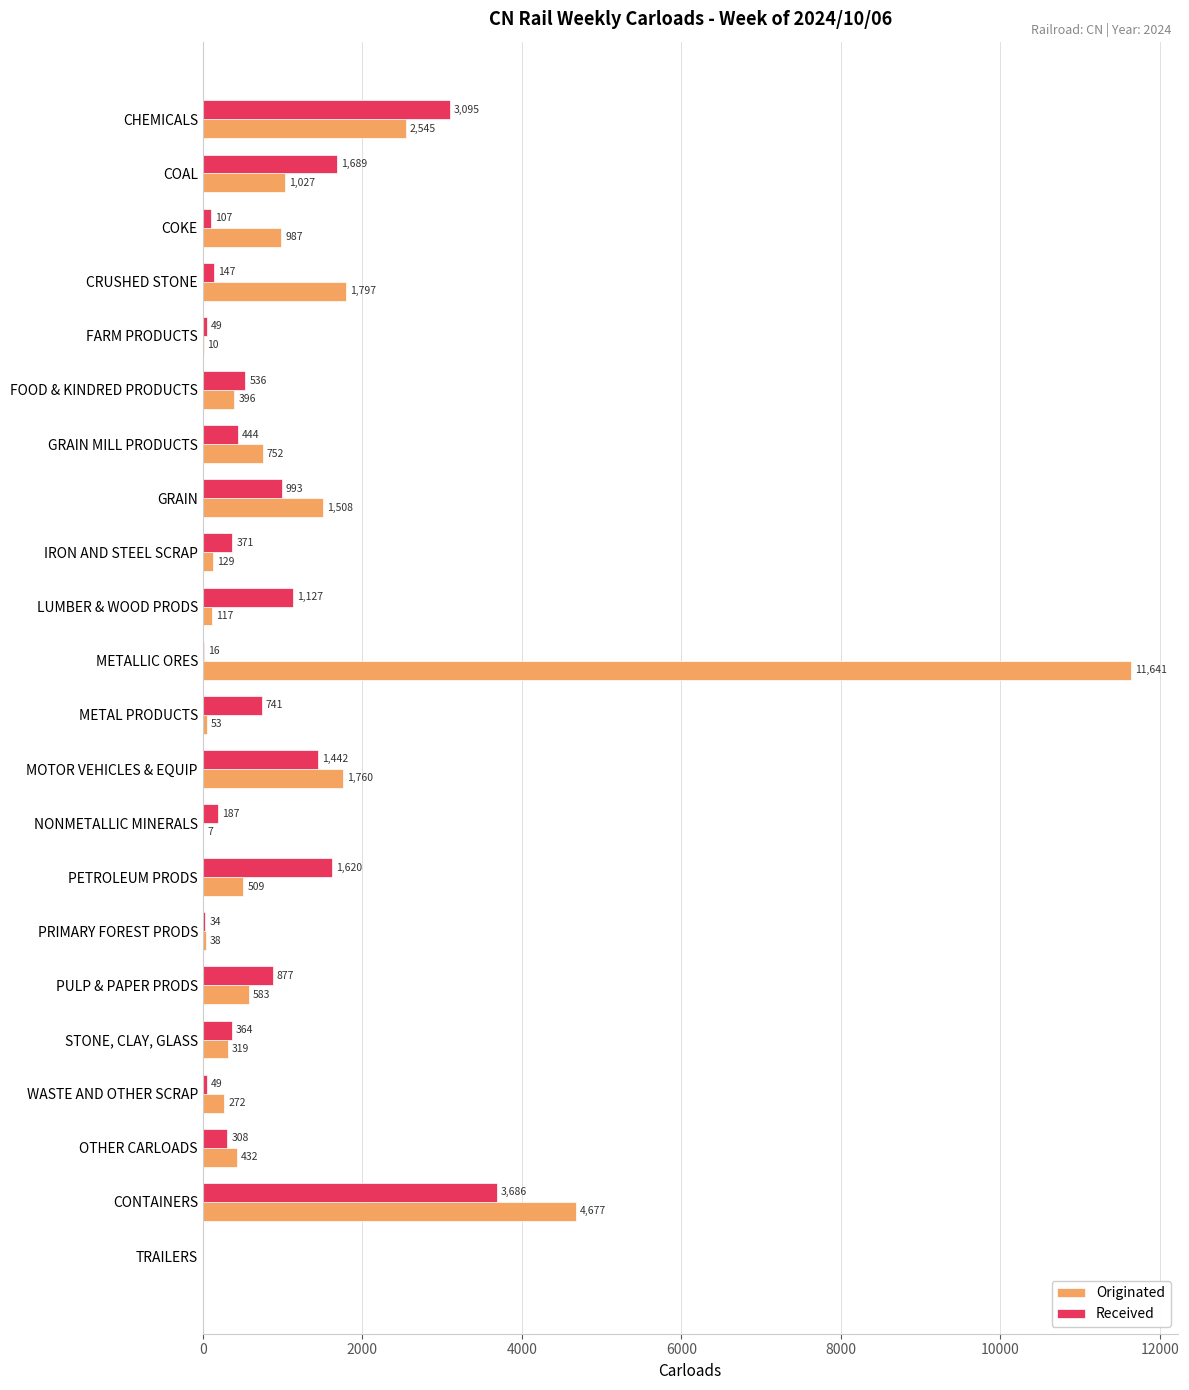

Which series has the widest spread of values?

Originated